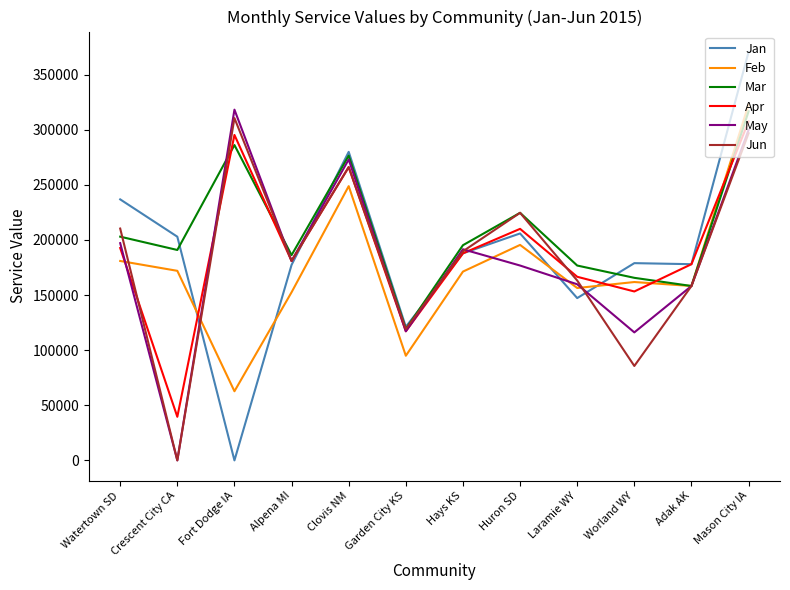

What is the total value across all series at Huron SD?

1237600